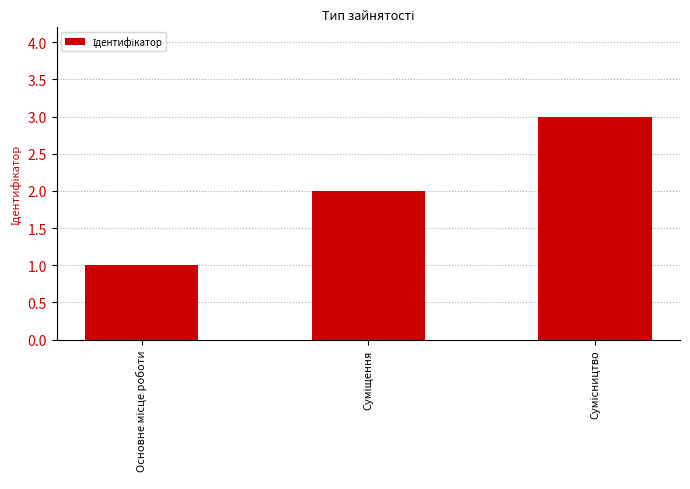

What is the greatest value displayed?

3